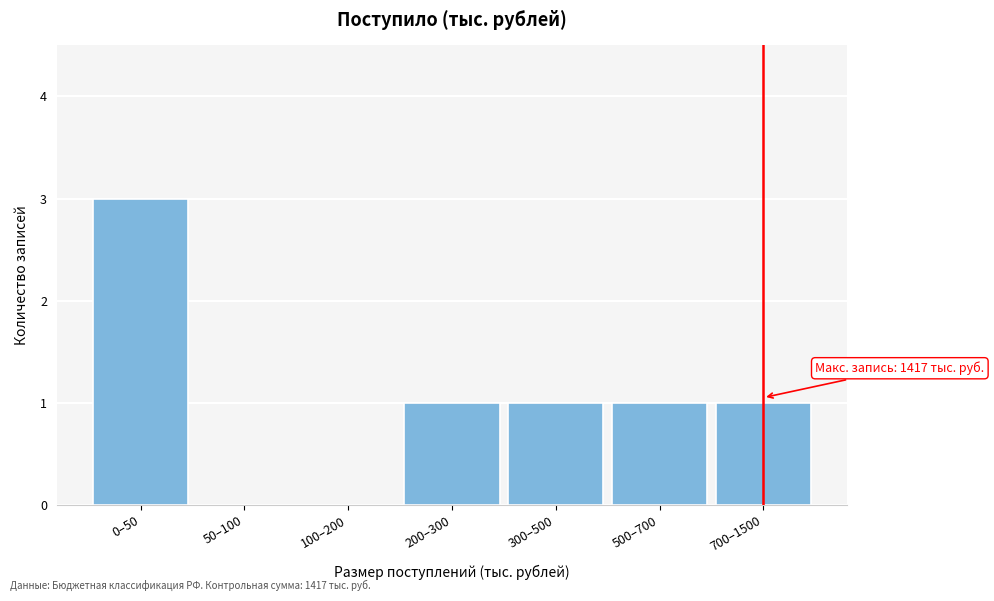

Reading left to right, transcribe all the data shown in this chart.

0–50=3	50–100=0	100–200=0	200–300=1	300–500=1	500–700=1	700–1500=1